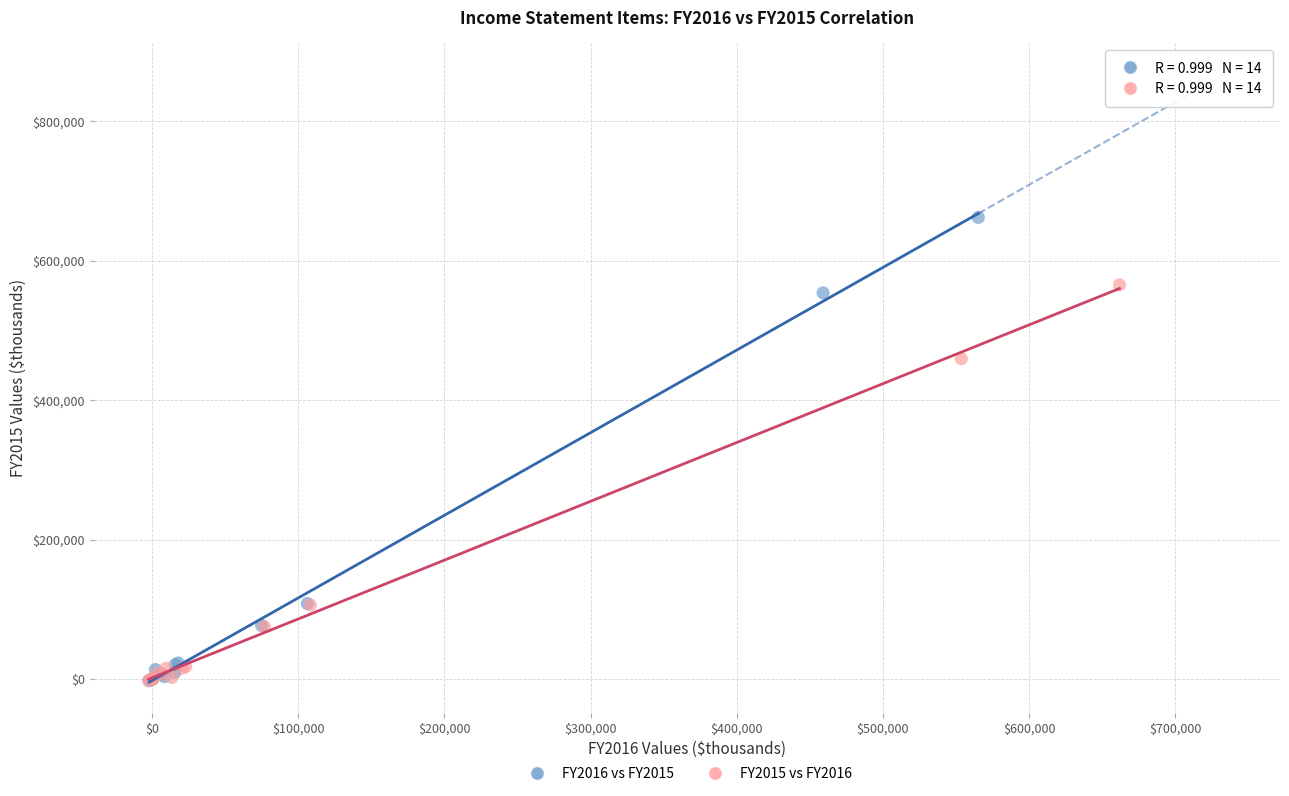

Which series has the largest Y range (max minus min)?

FY2016 vs FY2015